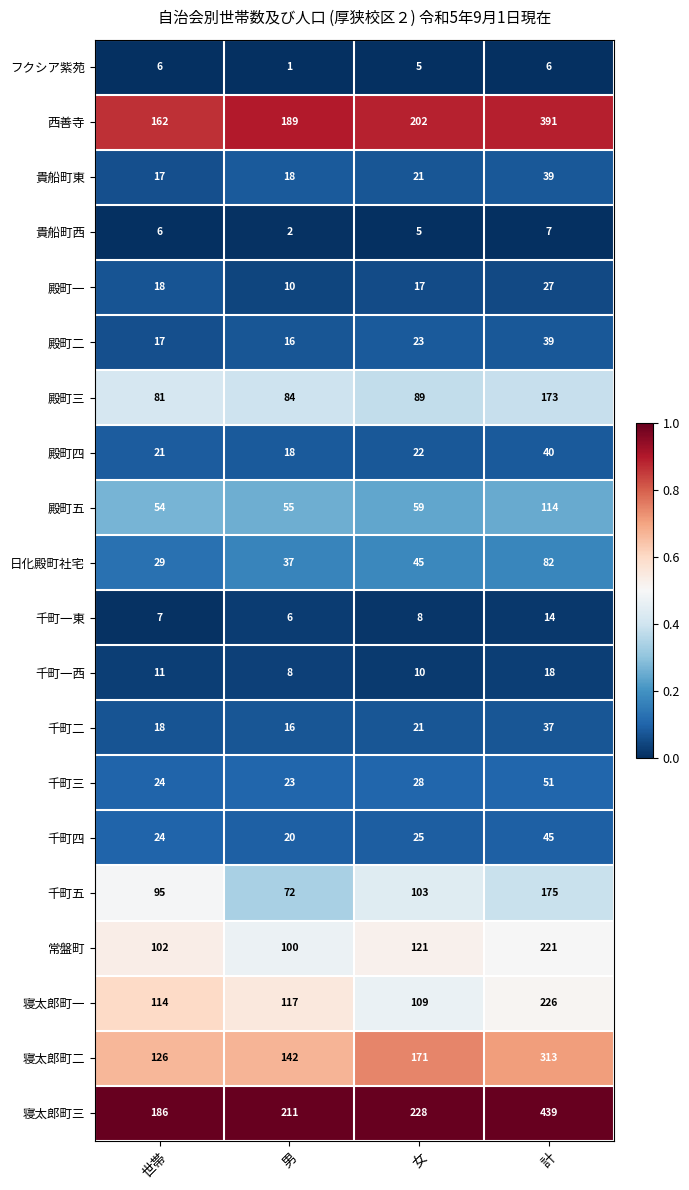

At which category is the sum across all series the highest?

計